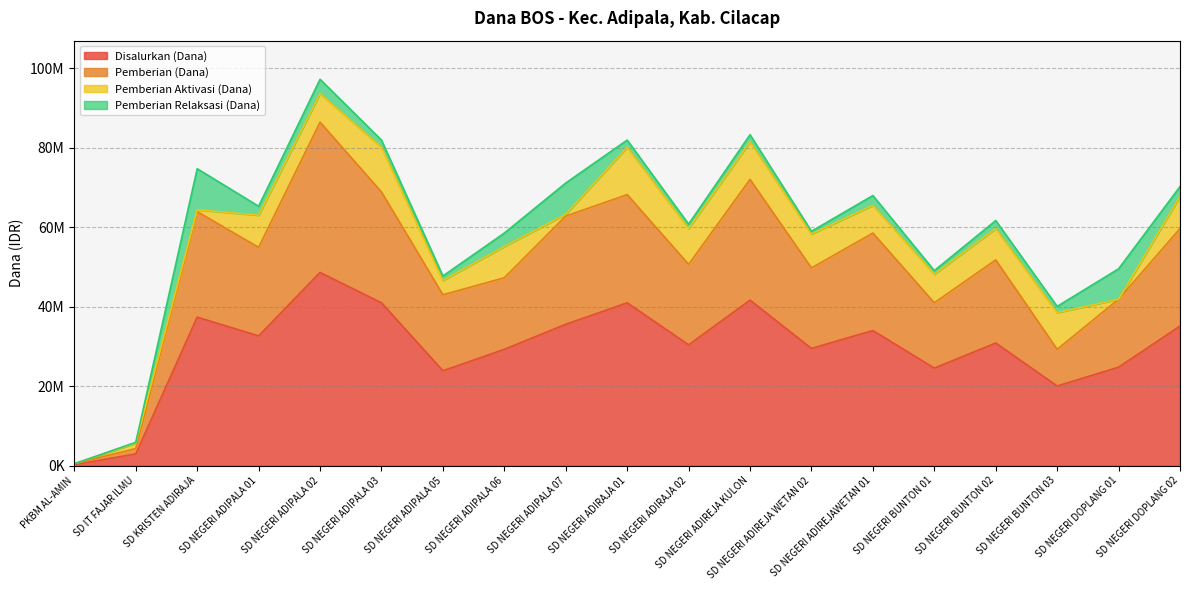

What is the difference between the maximum and minimum values in the Disalurkan (Dana) series?

48375000